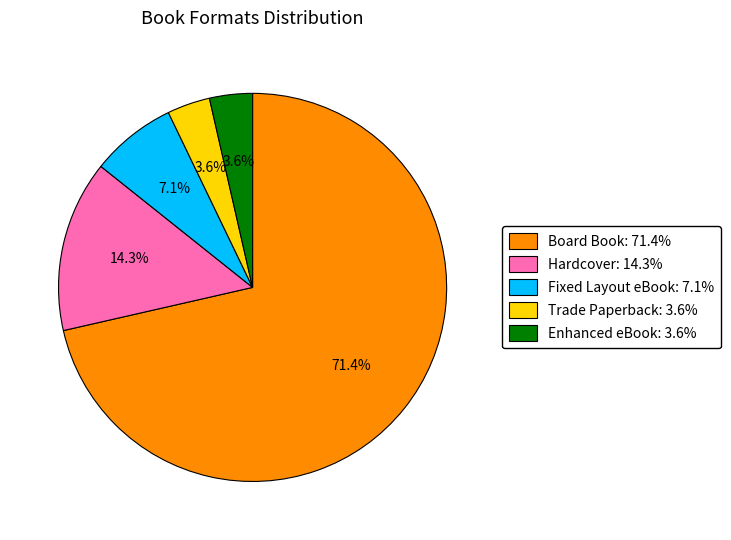

What is the largest slice in the pie chart?

Board Book: 71.4%